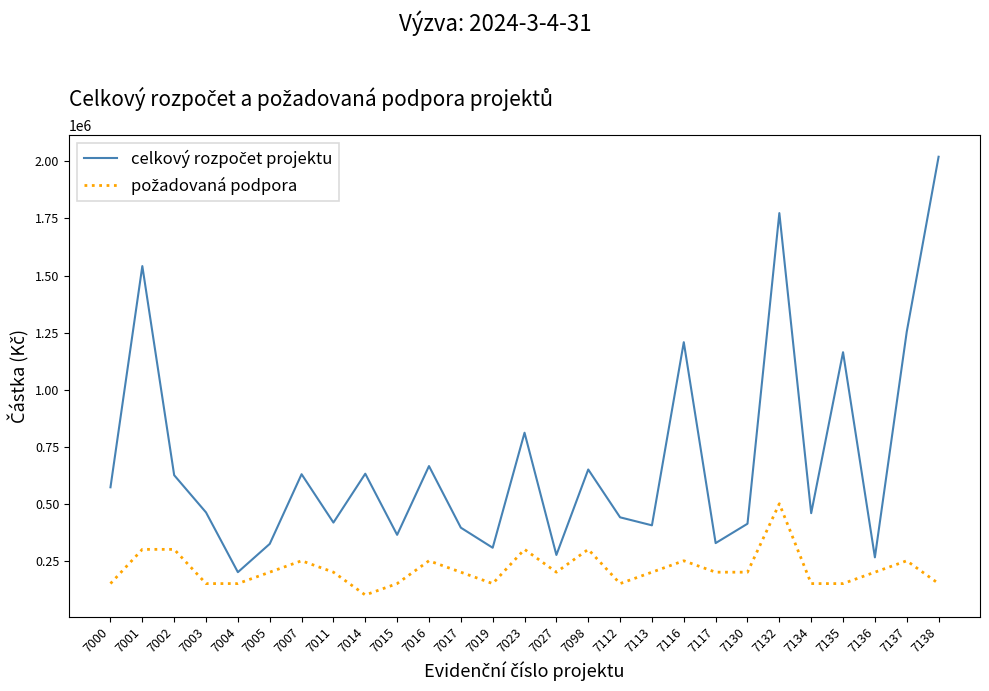

What is the difference between the highest and lowest values at 7132?

1273550